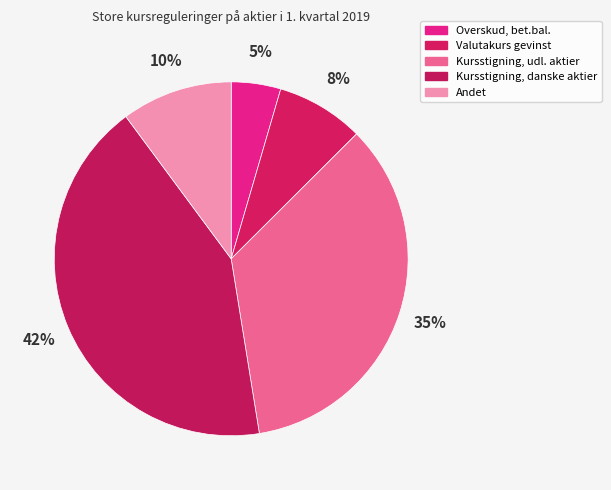

What percentage is NOT represented by Kursstigning, danske aktier?

57.6%